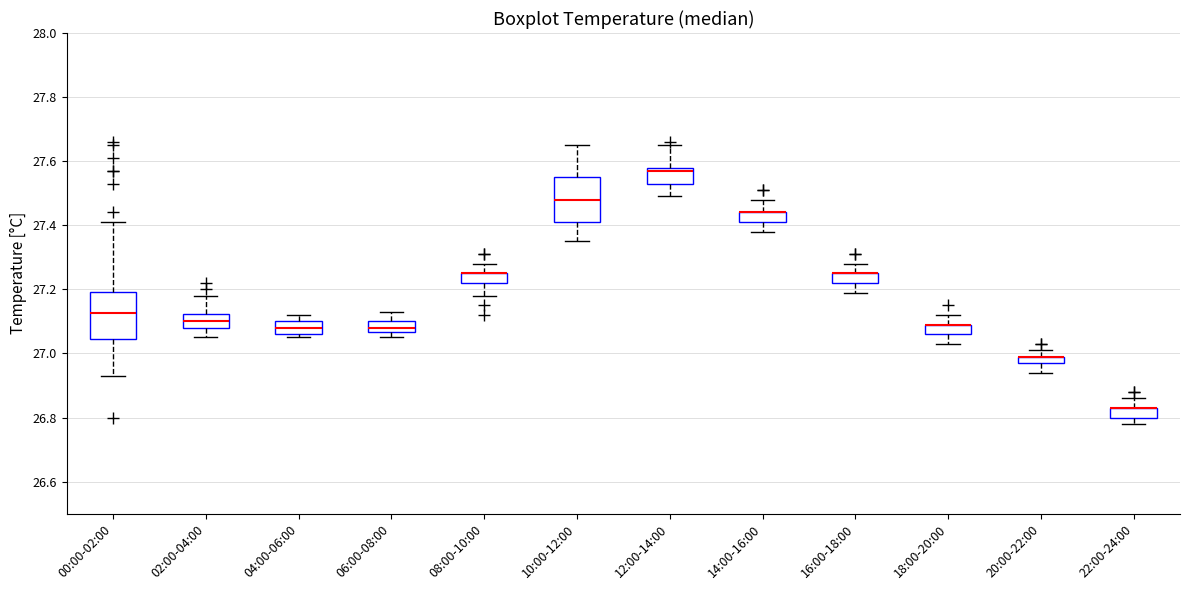

Where is the upper edge of the box for 08:00-10:00 on the y-axis? The values are not printed on the chart, so give them approximately, as read against the axis.

27.26